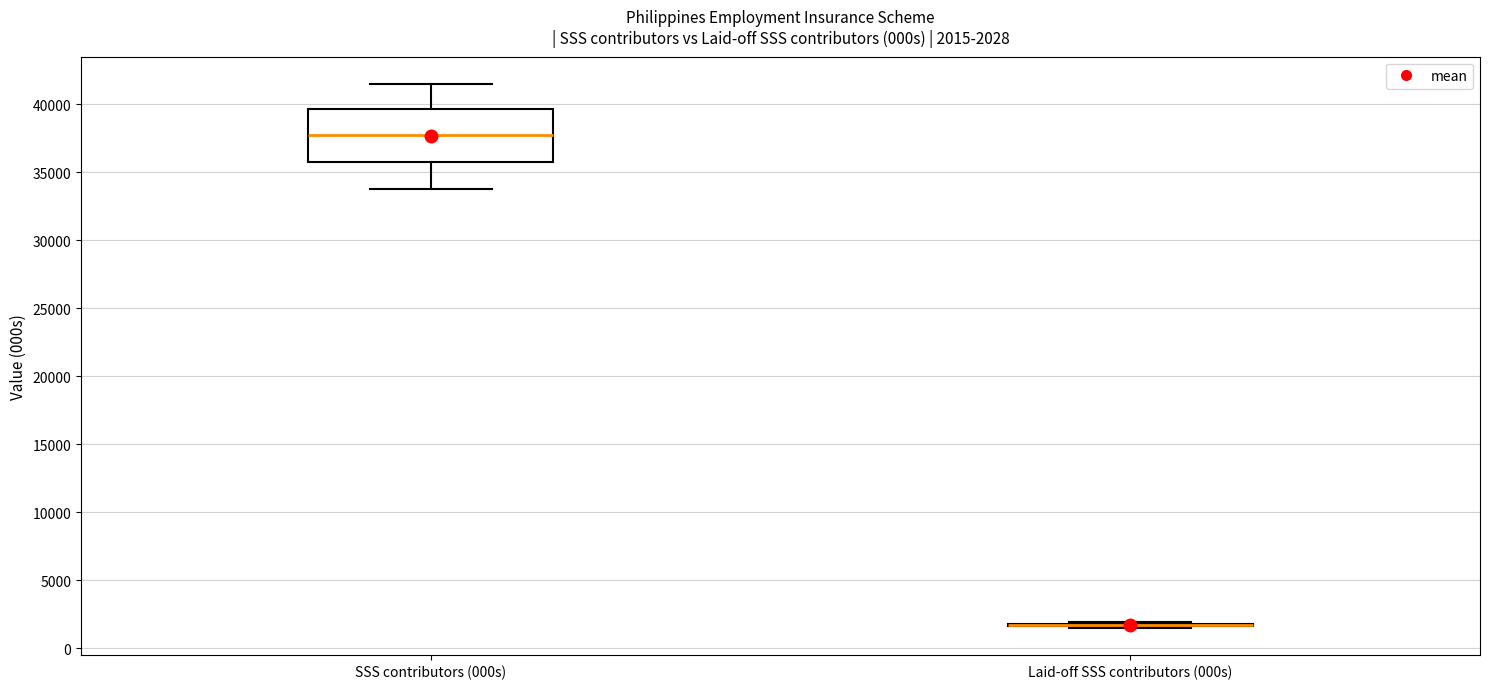

Comparing the boxes themselves (not the whiskers), which one is the tallest?

SSS contributors (000s)